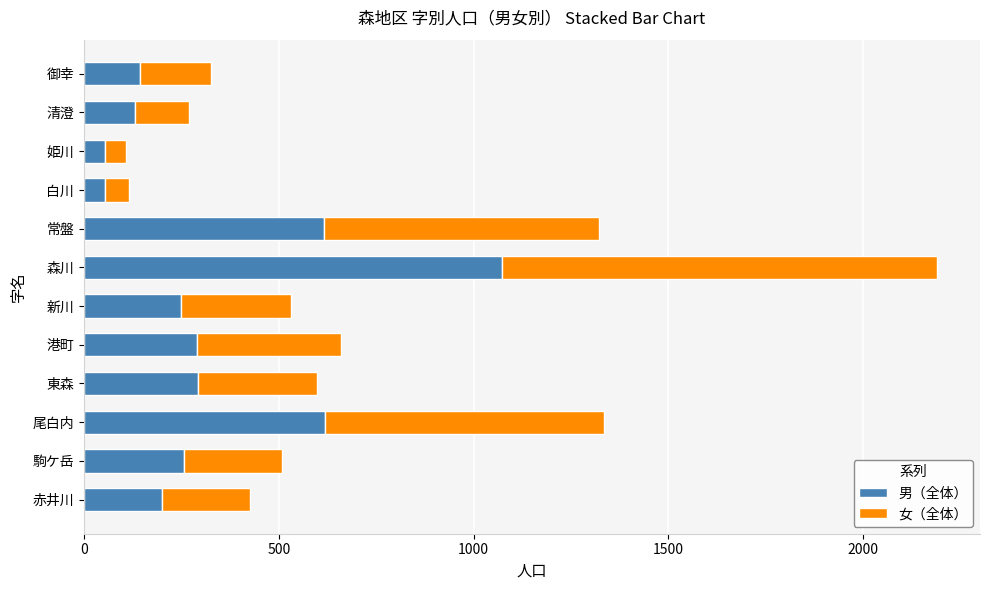

What is the average value of the 男（全体） series?

332